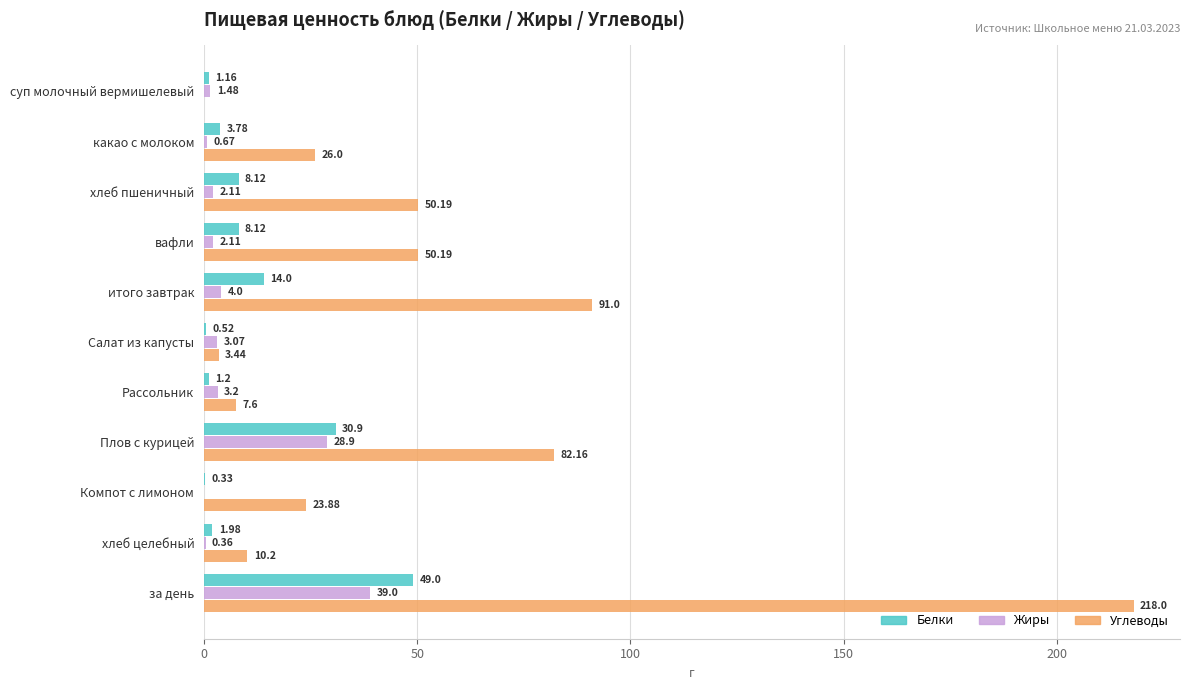

At which label does Углеводы reach its peak?

за день